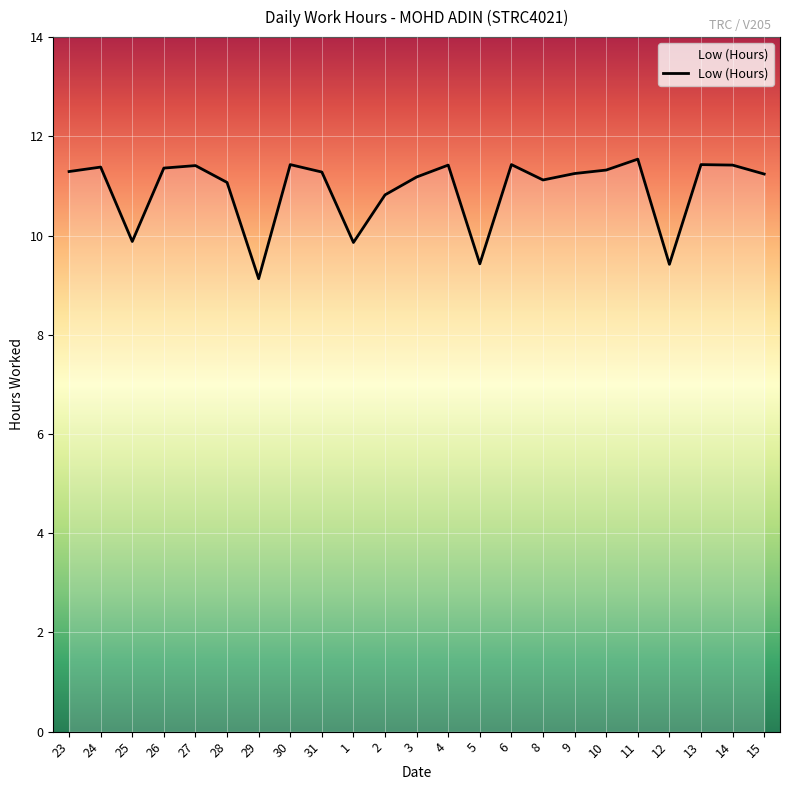

What position from the left is 2?

11